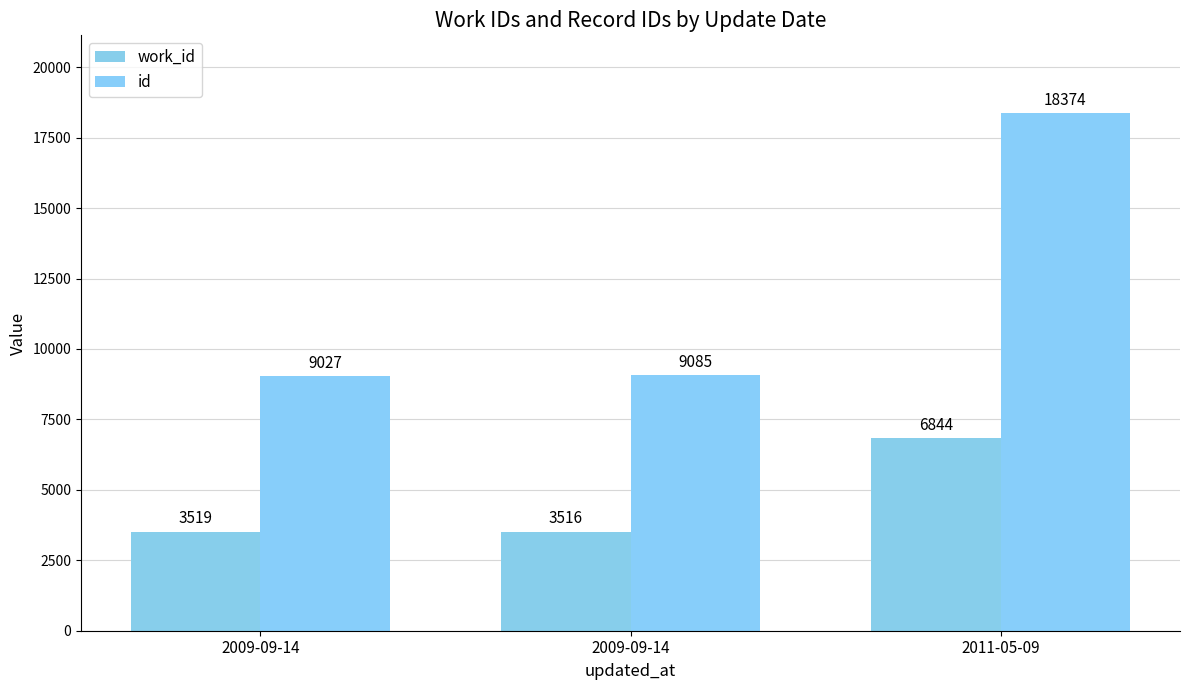

Rank the series at 2009-09-14 from lowest to highest value.

work_id, id